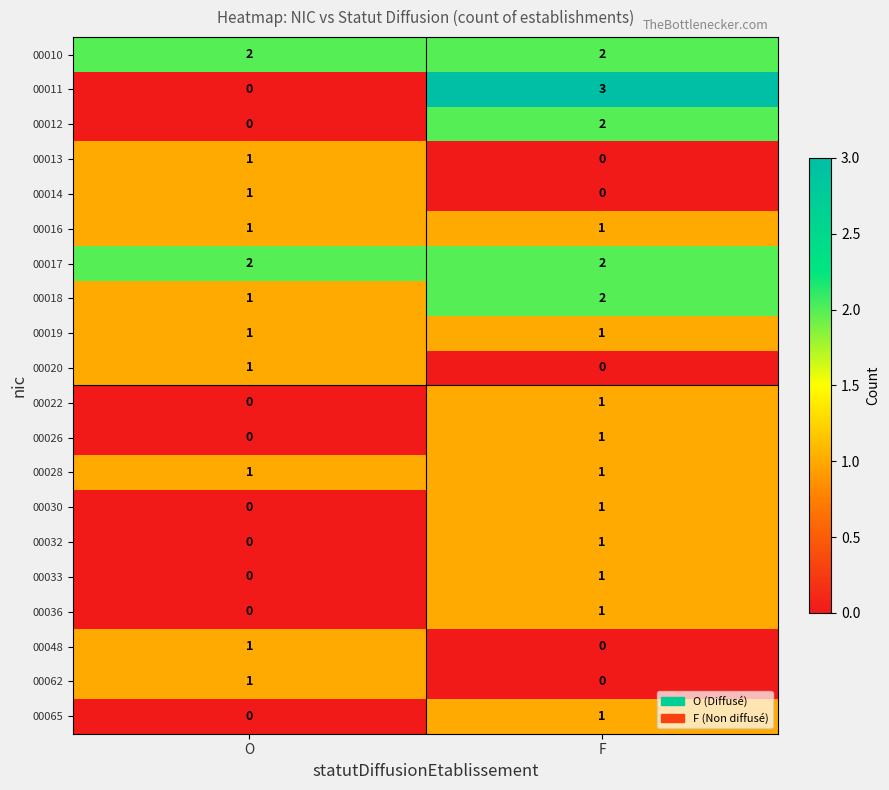

At which label is 00013 closest to 0?

F